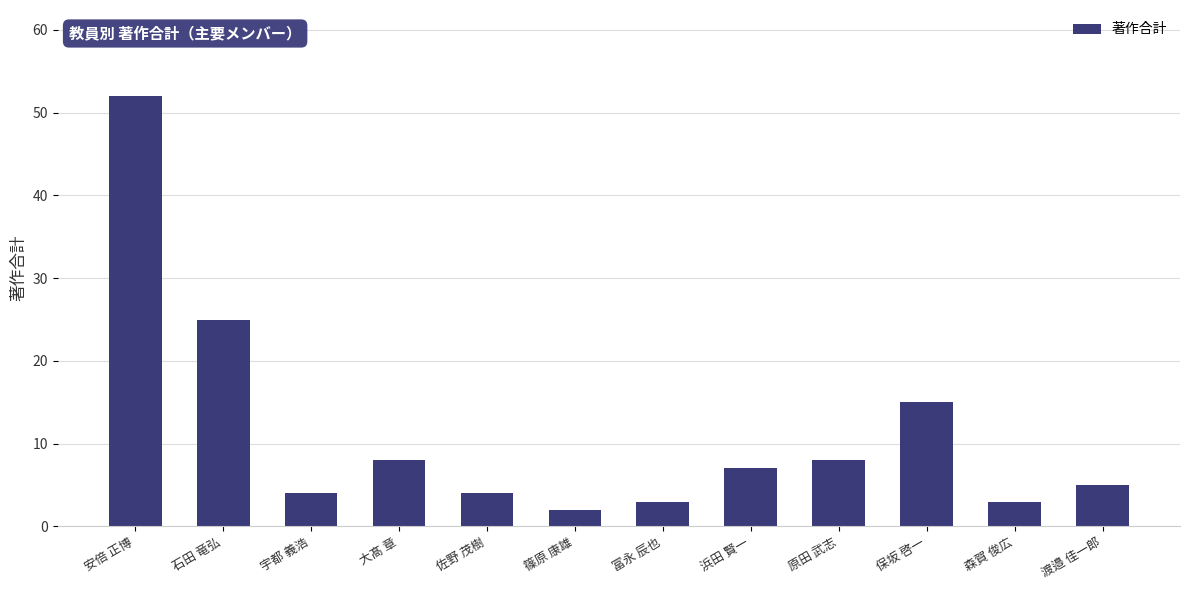

What is the difference between the values at 宇都 義浩 and 篠原 康雄?

2